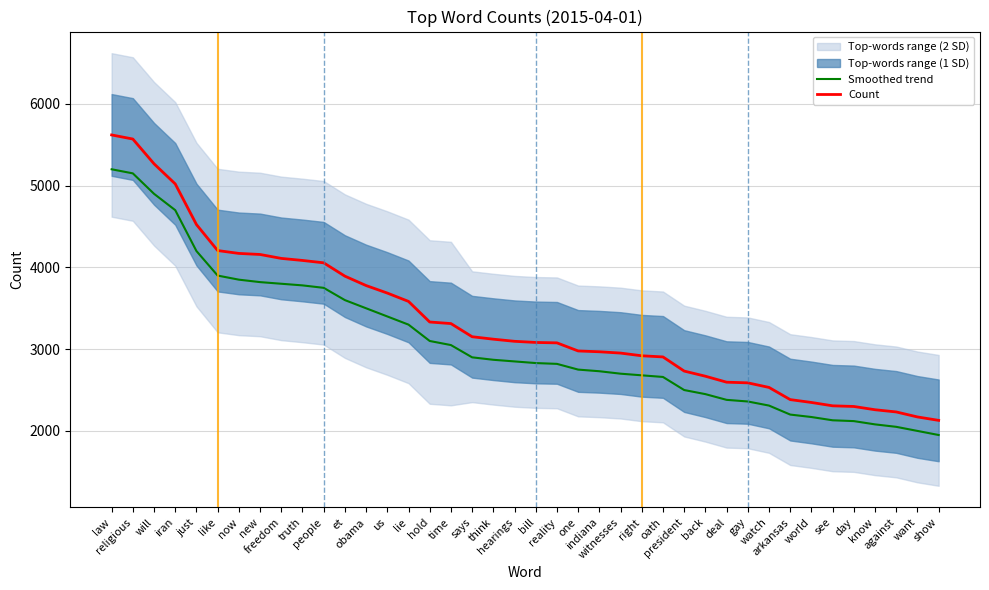

Which category has the lowest value in the Count series?

show